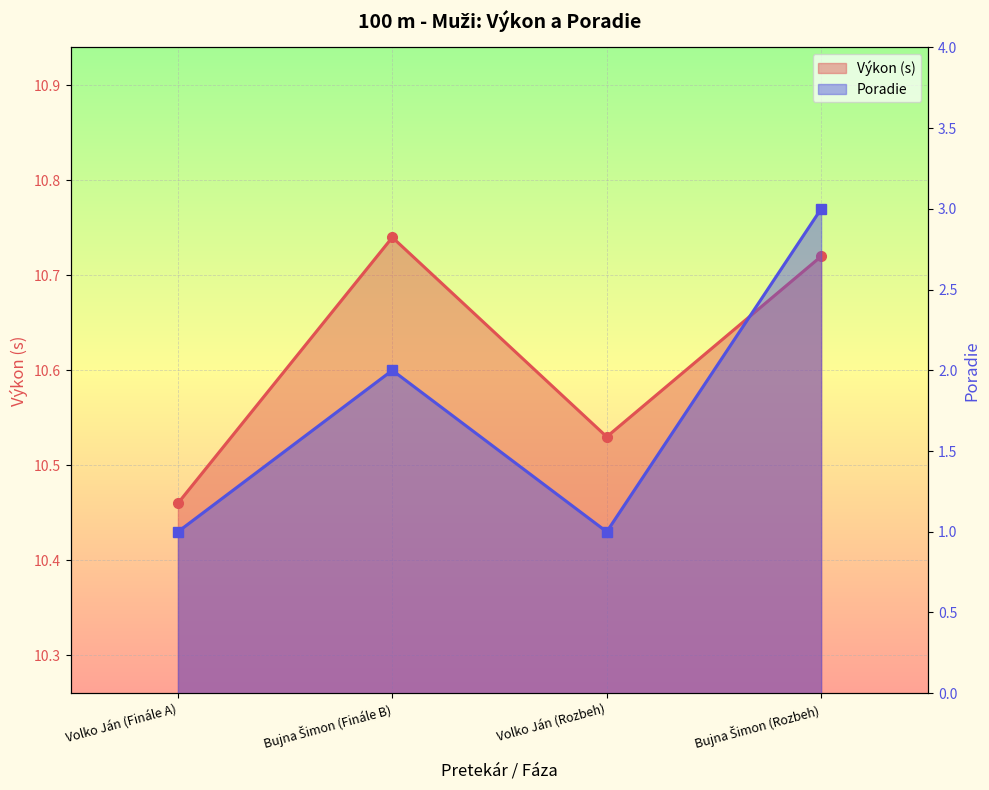

At which category is the sum across all series the highest?

Bujna Šimon (Rozbeh)